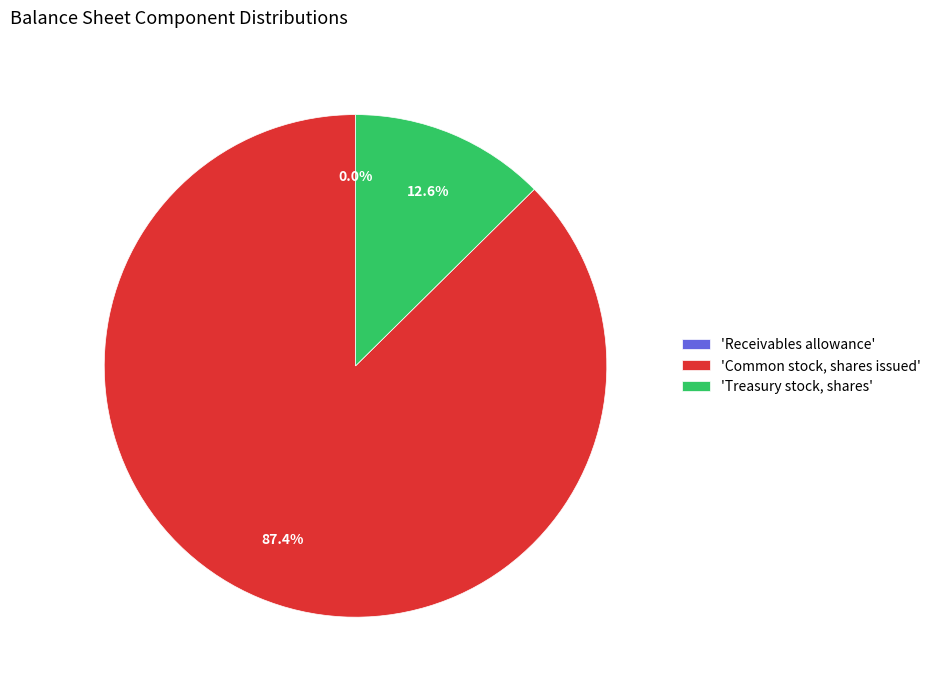

What percentage is NOT represented by 'Common stock, shares issued'?

12.6%